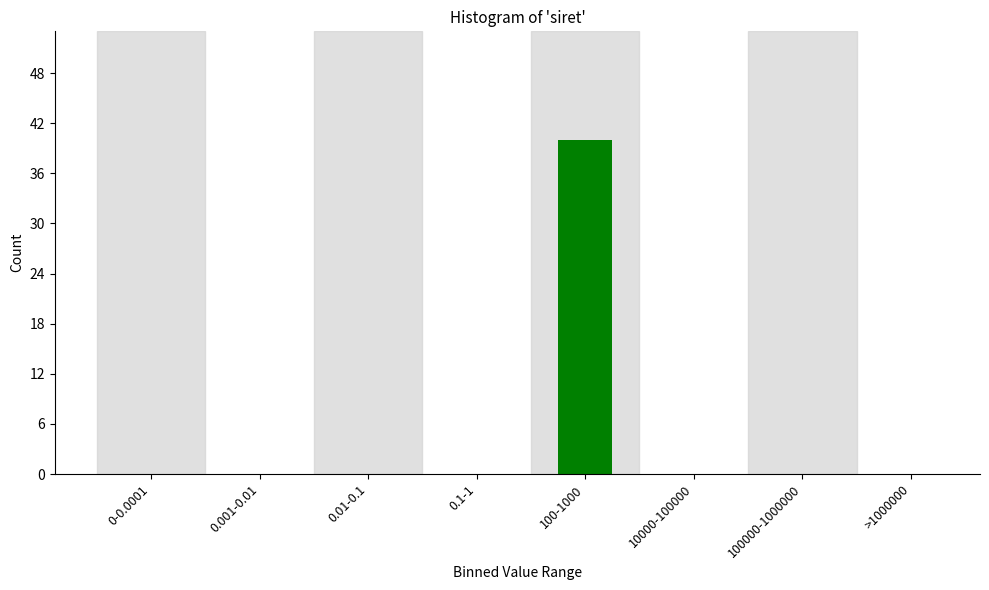

Reading left to right, transcribe all the data shown in this chart.

0-0.0001=0	0.001-0.01=0	0.01-0.1=0	0.1-1=0	100-1000=40	10000-100000=0	100000-1000000=0	>1000000=0